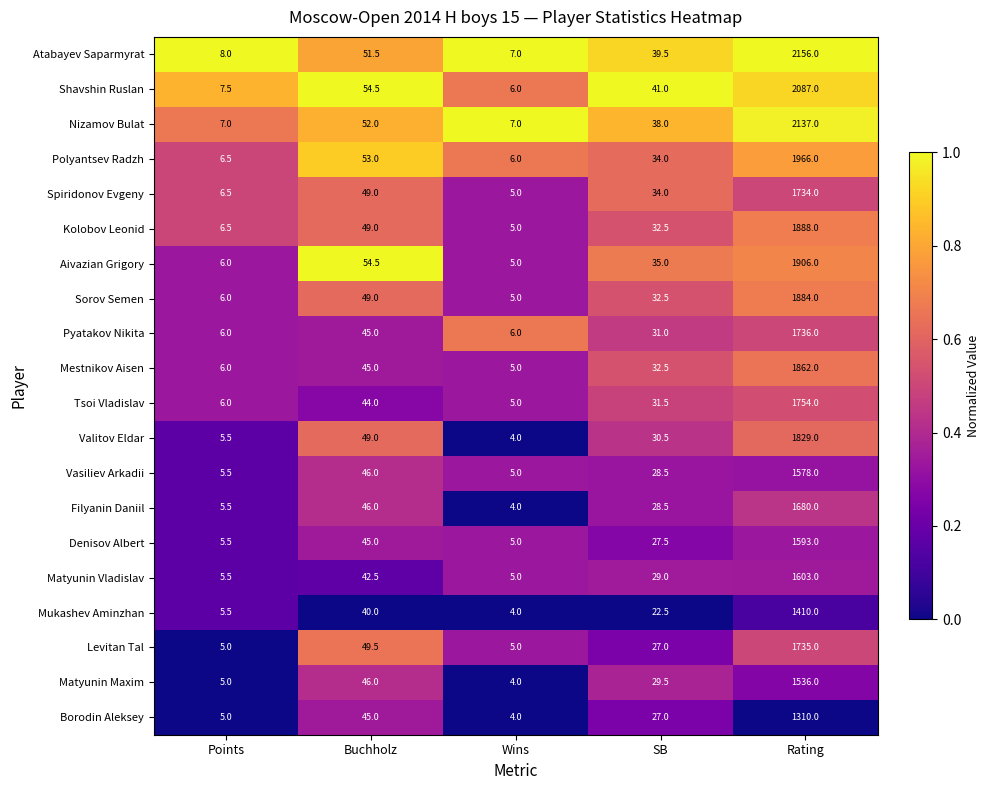

Which series has the widest spread of values?

Atabayev Saparmyrat